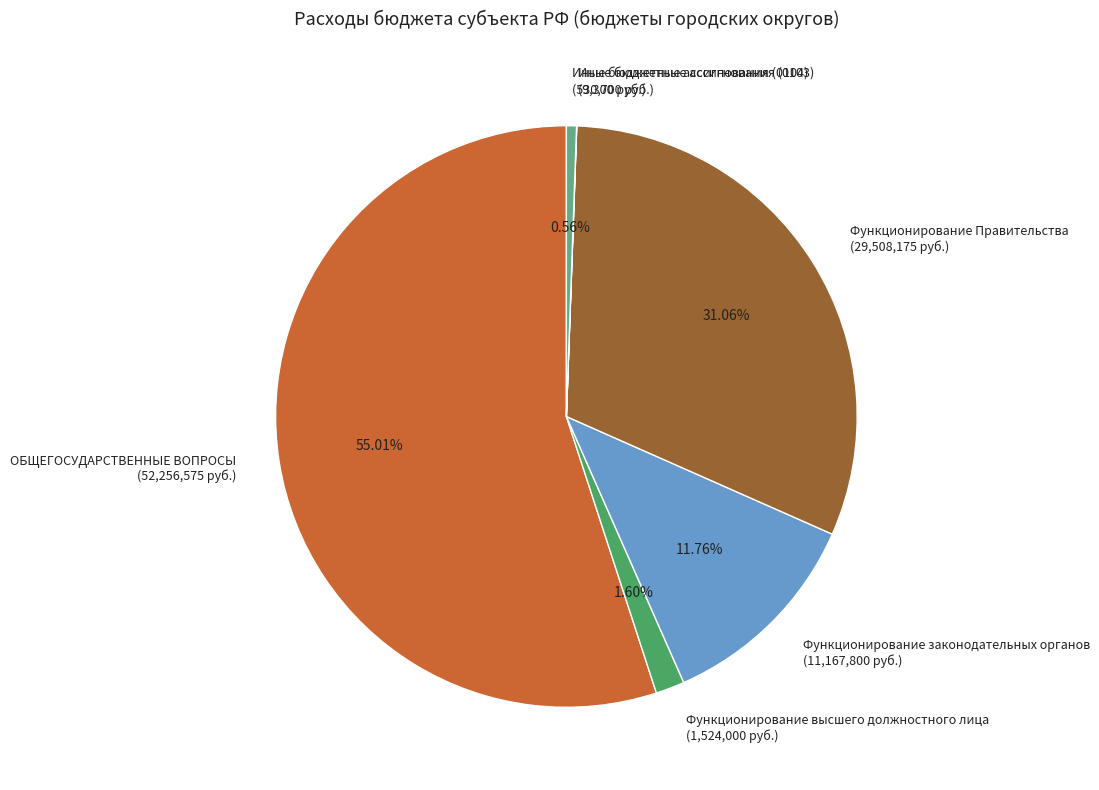

Which category accounts for the majority?

ОБЩЕГОСУДАРСТВЕННЫЕ ВОПРОСЫ